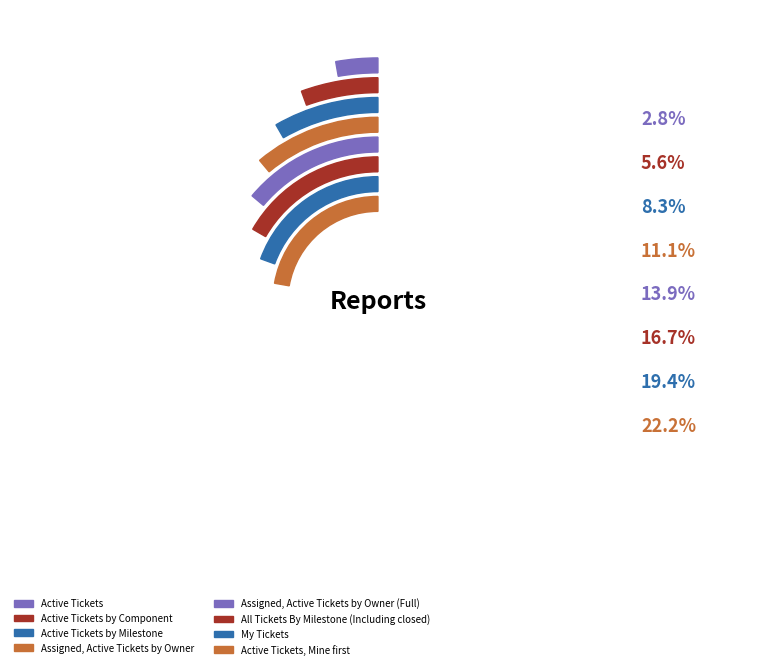

To the nearest percent, what is the average slice percentage?

12%